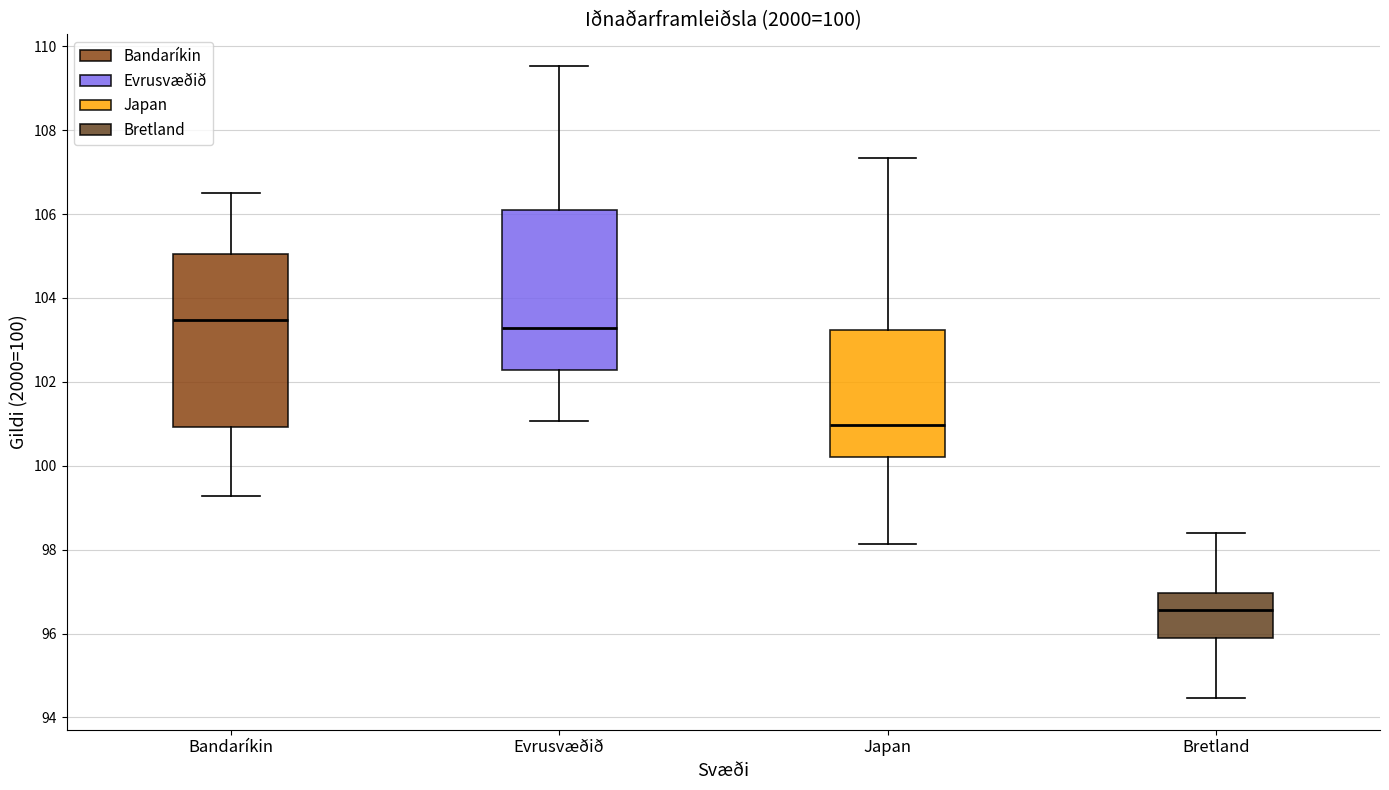

Which box's median line is the lowest?

Bretland